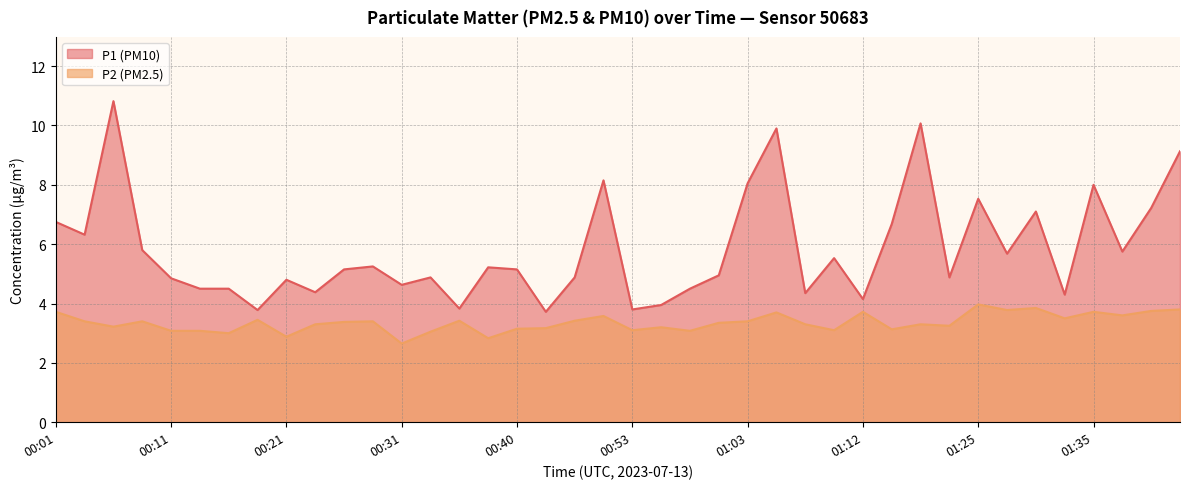

What is the sum of all P1 values?

232.9